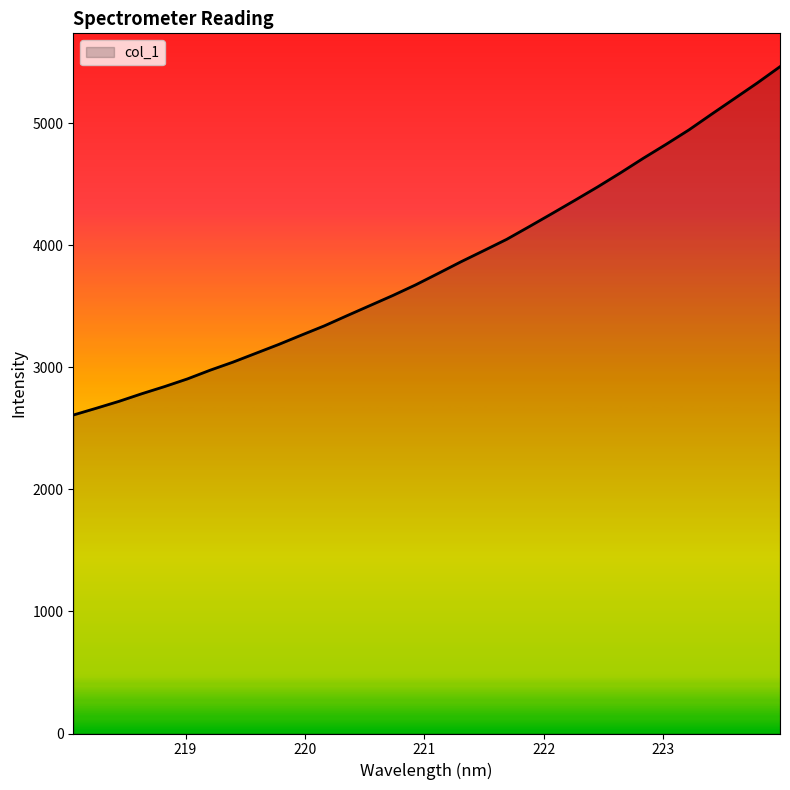

What is the minimum value shown in the chart?

2610.2